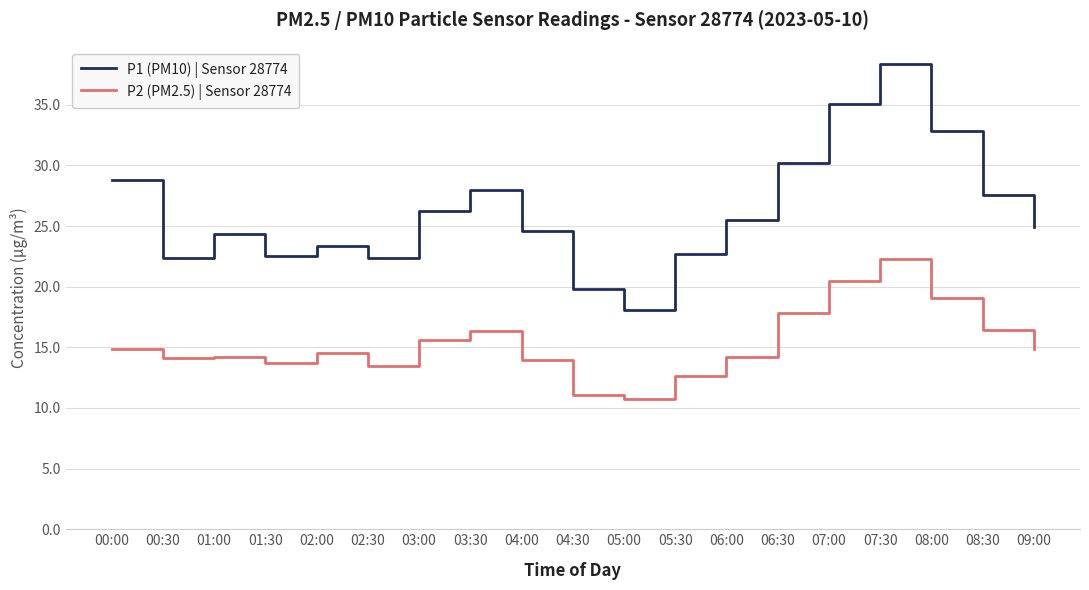

What position from the left is 07:00?

15